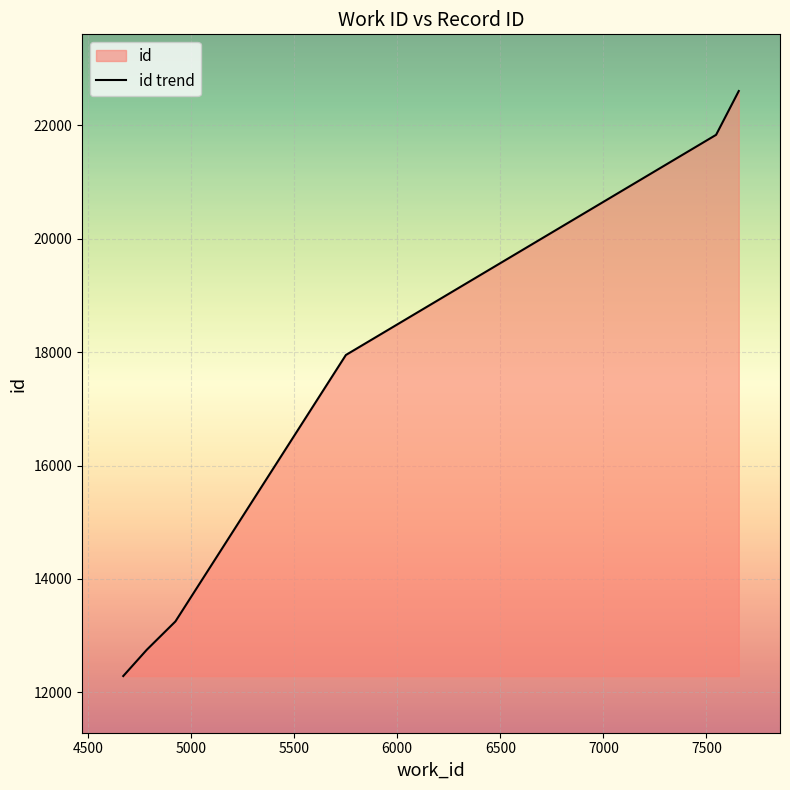

What is the value of the 2nd point from the left?

12750